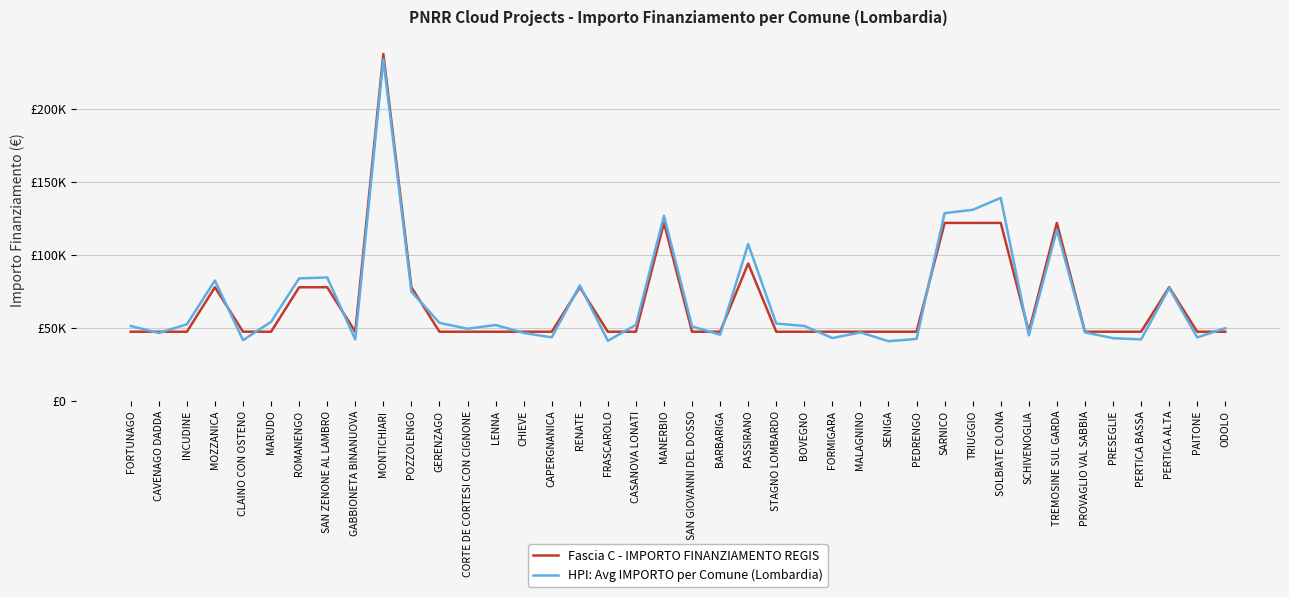

How many values in the HPI: Avg IMPORTO per Comune (Lombardia) series are below 51387?

20